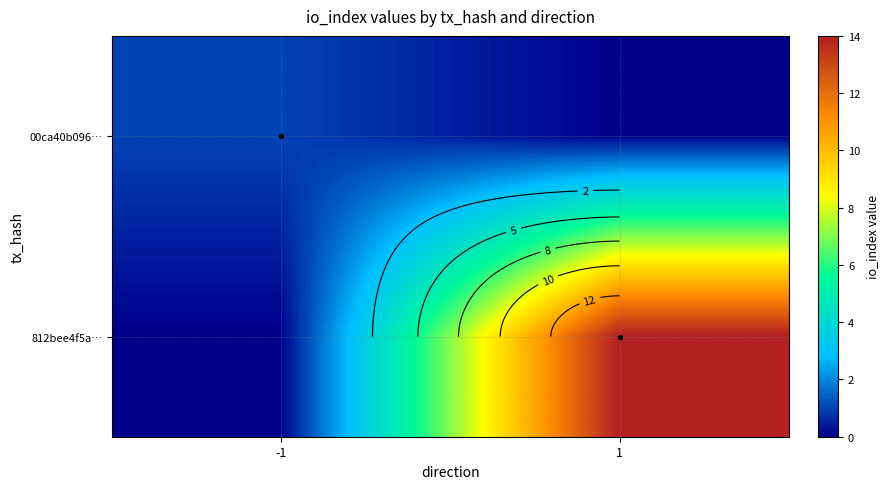

What is the spread (max minus min) of values at 1?

14